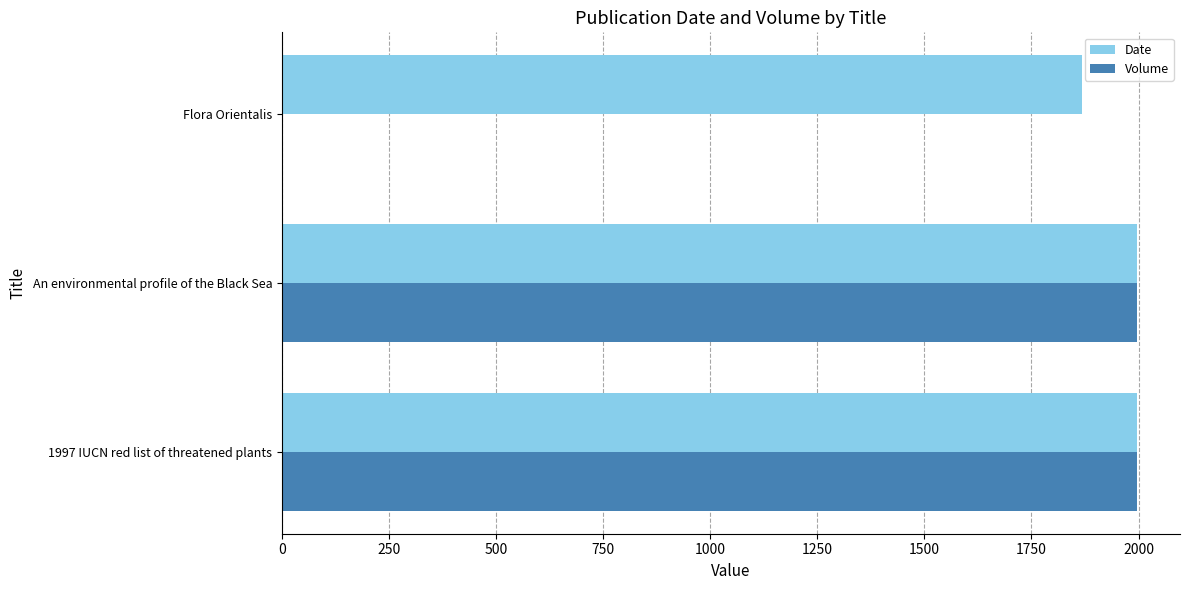

The value of Volume at 1997 IUCN red list of threatened plants is 1997. True or false?

True